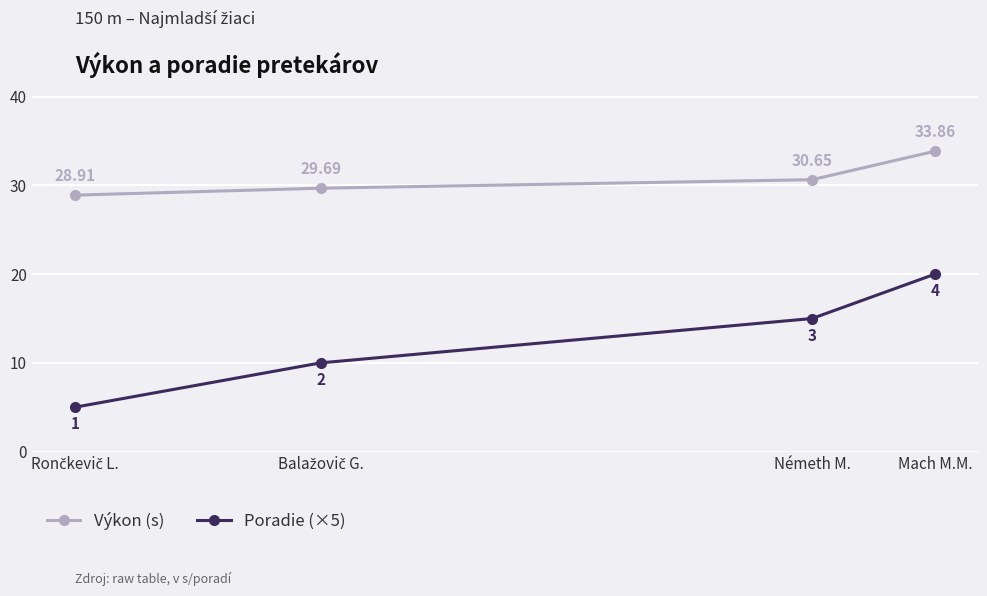

Which series has the largest range (max minus min)?

Poradie (×5)